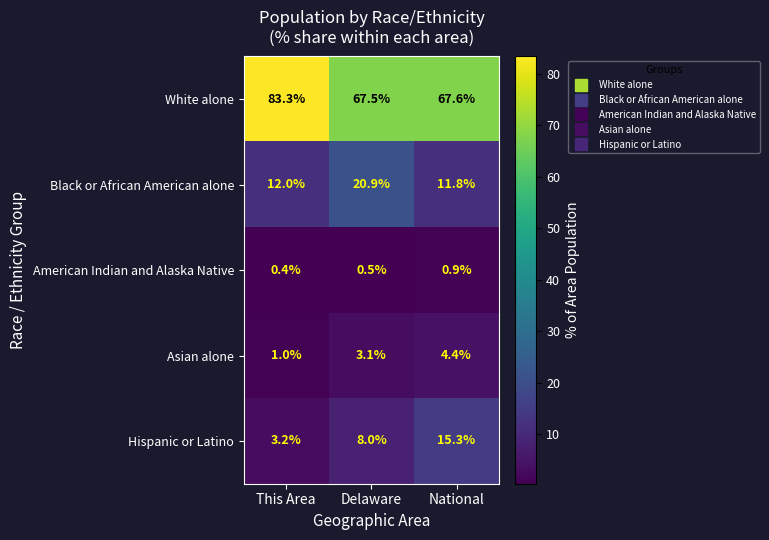

What is the difference between the maximum and minimum values in the White alone series?

15.8